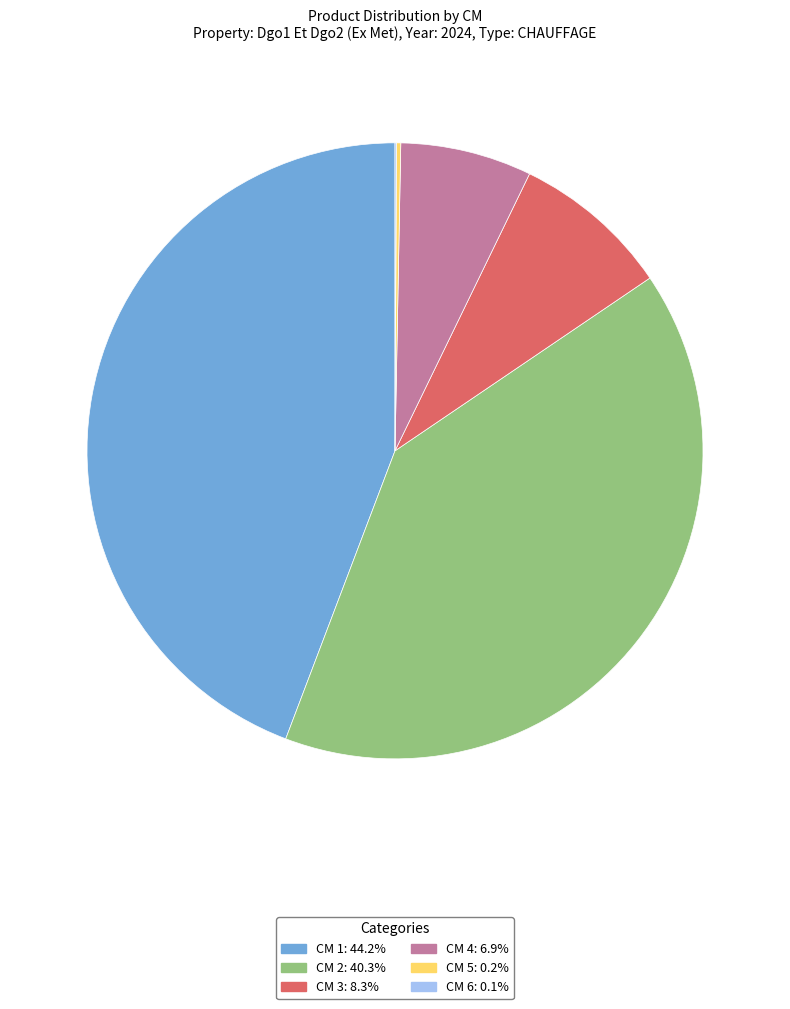

Combined, do CM 4: 6.9% and CM 2: 40.3% account for over 50%?

No